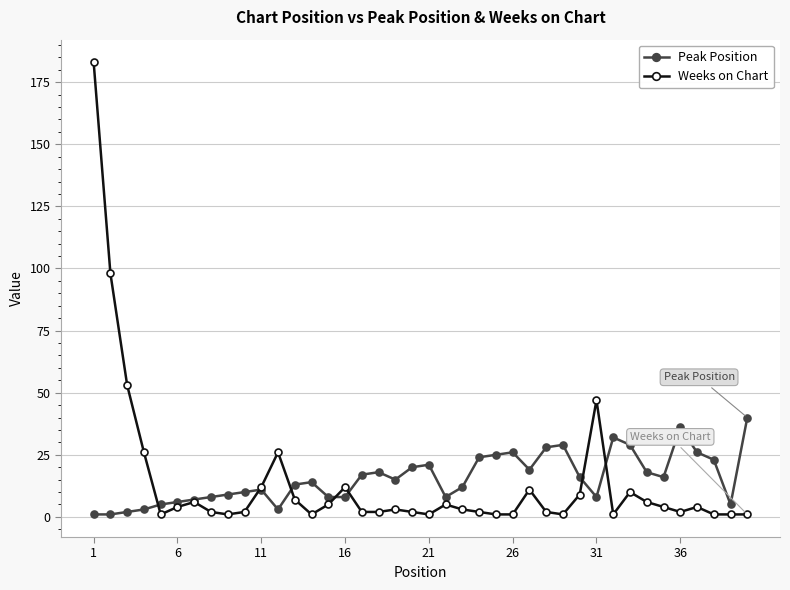

Reading left to right, extract all data points from this chart.

Peak Position: 1	1	2	3	5	6	7	8	9	10	11	3	13	14	8	8	17	18	15	20	21	8	12	24	25	26	19	28	29	16	8	32	29	18	16	36	26	23	5	40
Weeks on Chart: 183	98	53	26	1	4	6	2	1	2	12	26	7	1	5	12	2	2	3	2	1	5	3	2	1	1	11	2	1	9	47	1	10	6	4	2	4	1	1	1